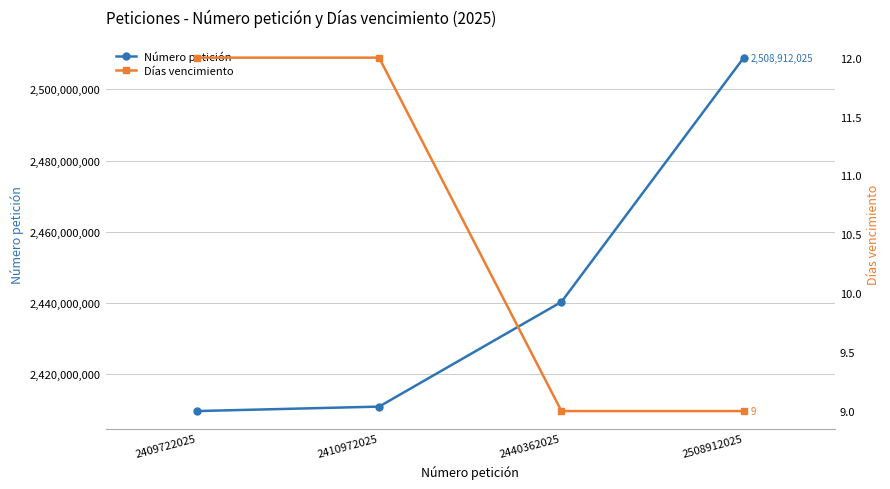

At how many categories does at least one series exceed 2207333449?

4